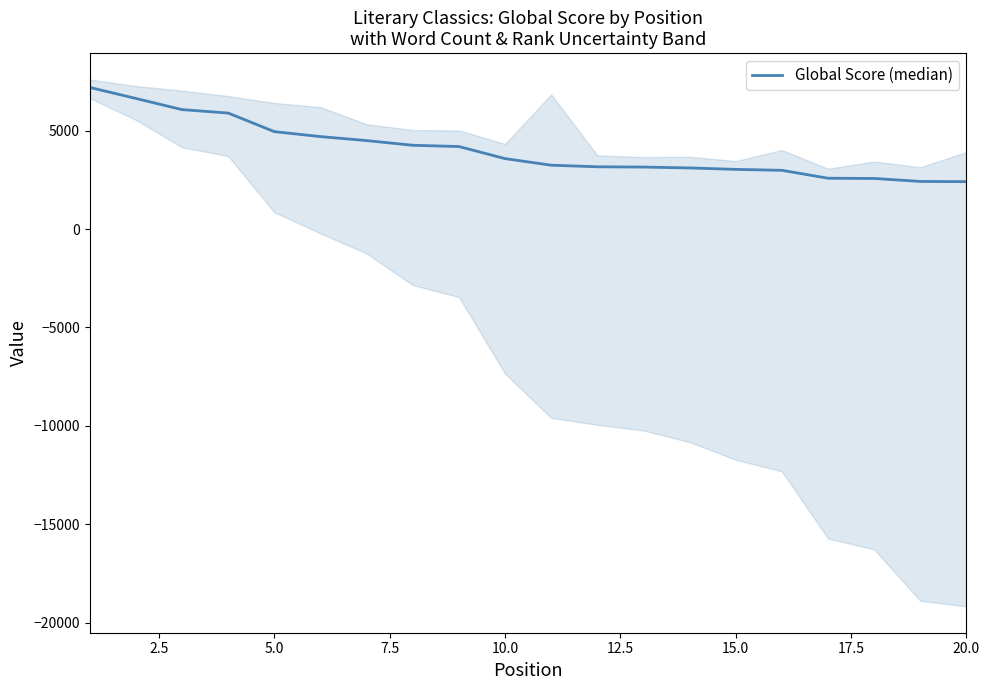

Which category has the lowest value across all series?

20.0